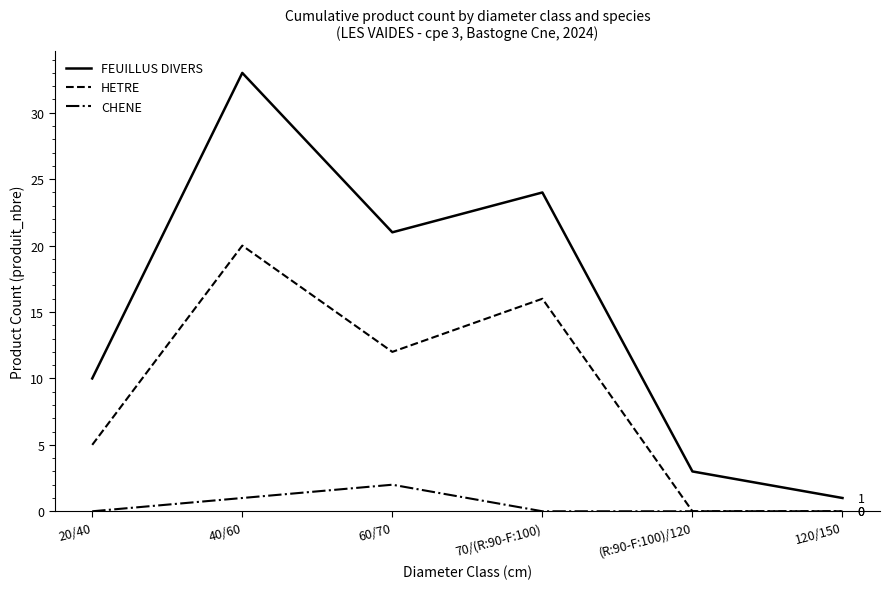

At which label does HETRE first exceed 12?

40/60